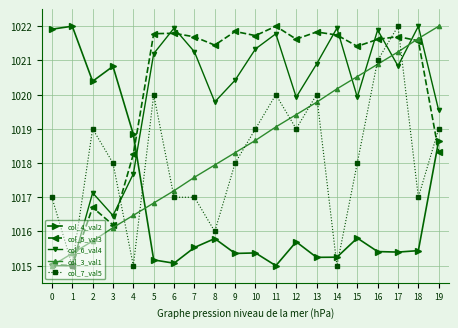

Reading right to left, transcribe all the data shown in this chart.

col_4_val2: 1018.7	1015.4	1015.4	1015.4	1015.8	1015.2	1015.2	1015.7	1015.0	1015.4	1015.4	1015.8	1015.5	1015.1	1015.2	1018.8	1020.8	1020.4	1022.0	1021.9
col_5_val3: 1018.3	1021.6	1021.7	1021.6	1021.4	1021.7	1021.8	1021.6	1022.0	1021.7	1021.8	1021.4	1021.7	1021.8	1021.8	1018.3	1016.2	1016.7	1015.0	1015.0
col_6_val4: 1019.5	1022.0	1020.8	1021.9	1019.9	1021.9	1020.9	1019.9	1021.8	1021.3	1020.4	1019.8	1021.3	1021.9	1021.2	1017.7	1016.5	1017.1	1015.0	1015.0
col_3_val1: 1022.0	1021.6	1021.2	1020.9	1020.5	1020.2	1019.8	1019.4	1019.1	1018.7	1018.3	1017.9	1017.6	1017.2	1016.8	1016.5	1016.1	1015.7	1015.4	1015.0
col_7_val5: 1019.0	1017.0	1022.0	1021.0	1018.0	1015.0	1020.0	1019.0	1020.0	1019.0	1018.0	1016.0	1017.0	1017.0	1020.0	1015.0	1018.0	1019.0	1015.0	1017.0